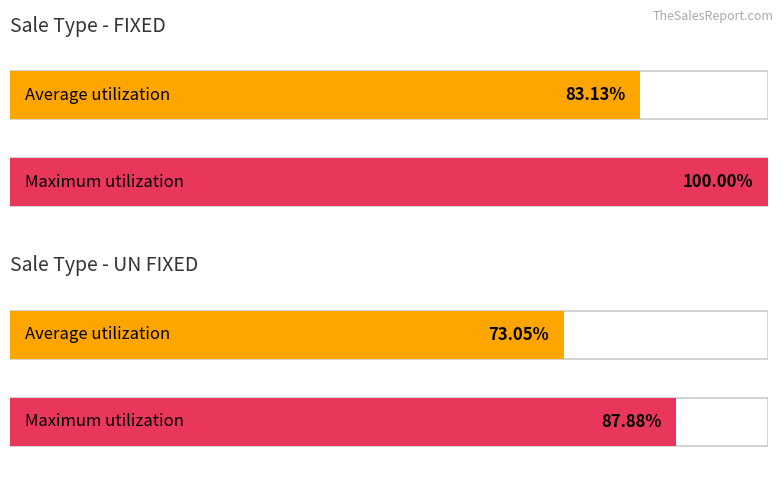

How many distinct data groups are displayed?

2